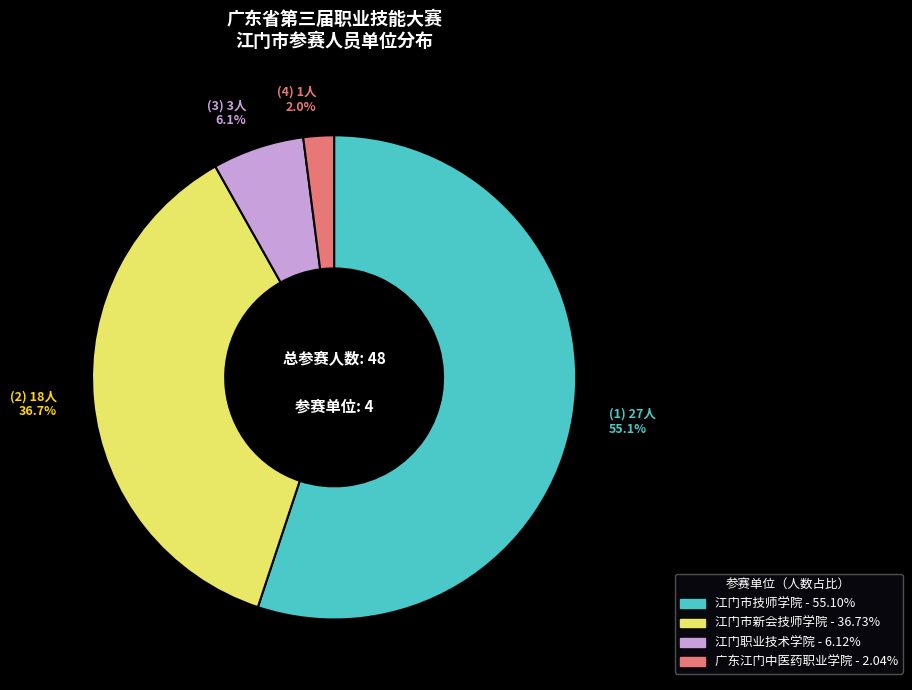

What percentage is NOT represented by 广东江门中医药职业学院?

98.0%